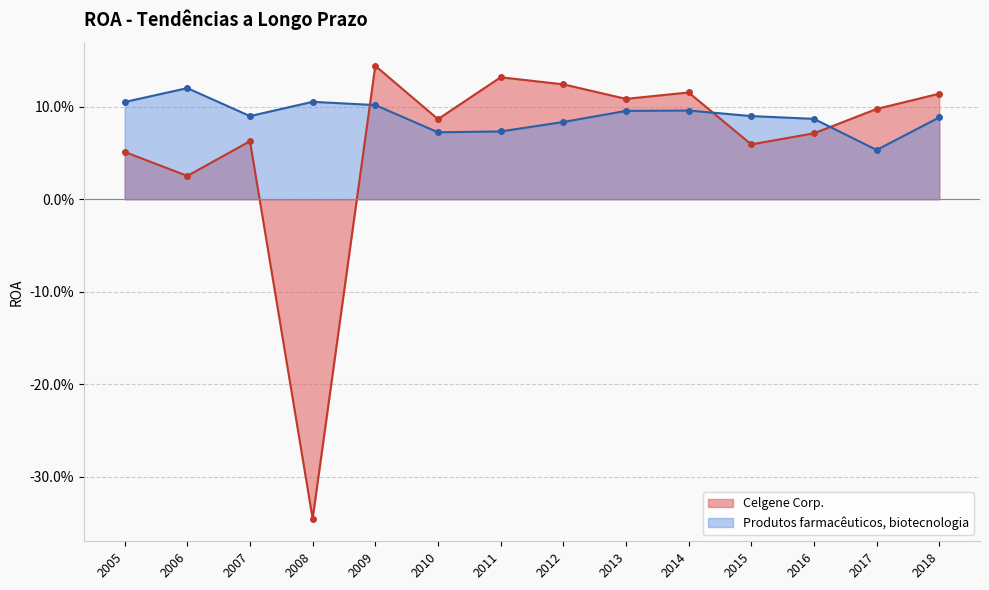

At which label is Celgene Corp. closest to 0?

2006